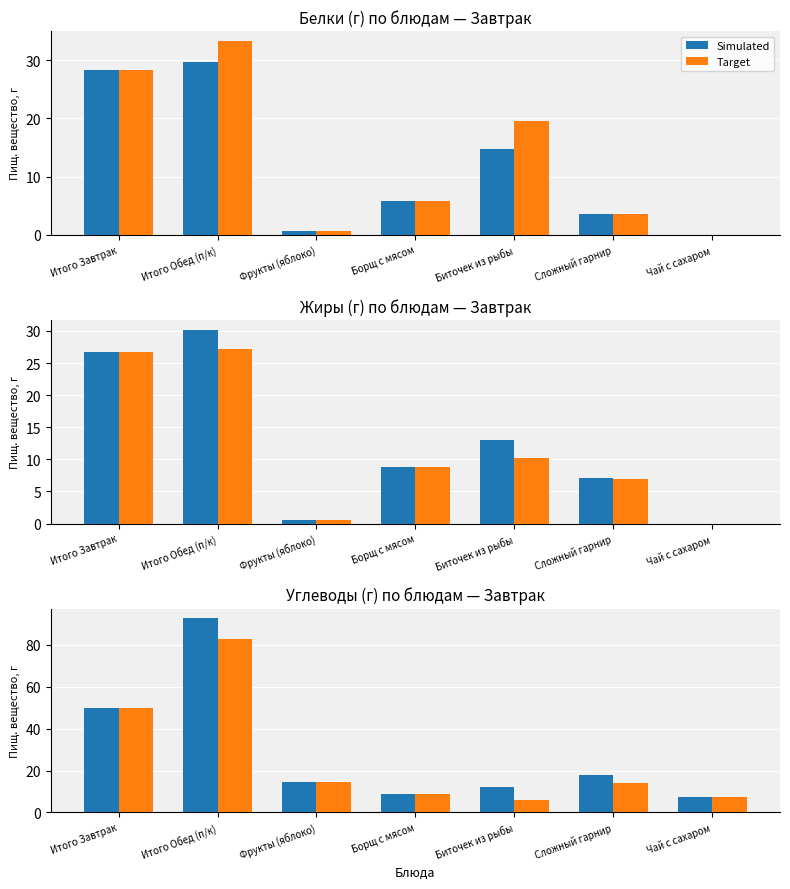

At which category is the sum across all series the highest?

Итого Обед (п/к)